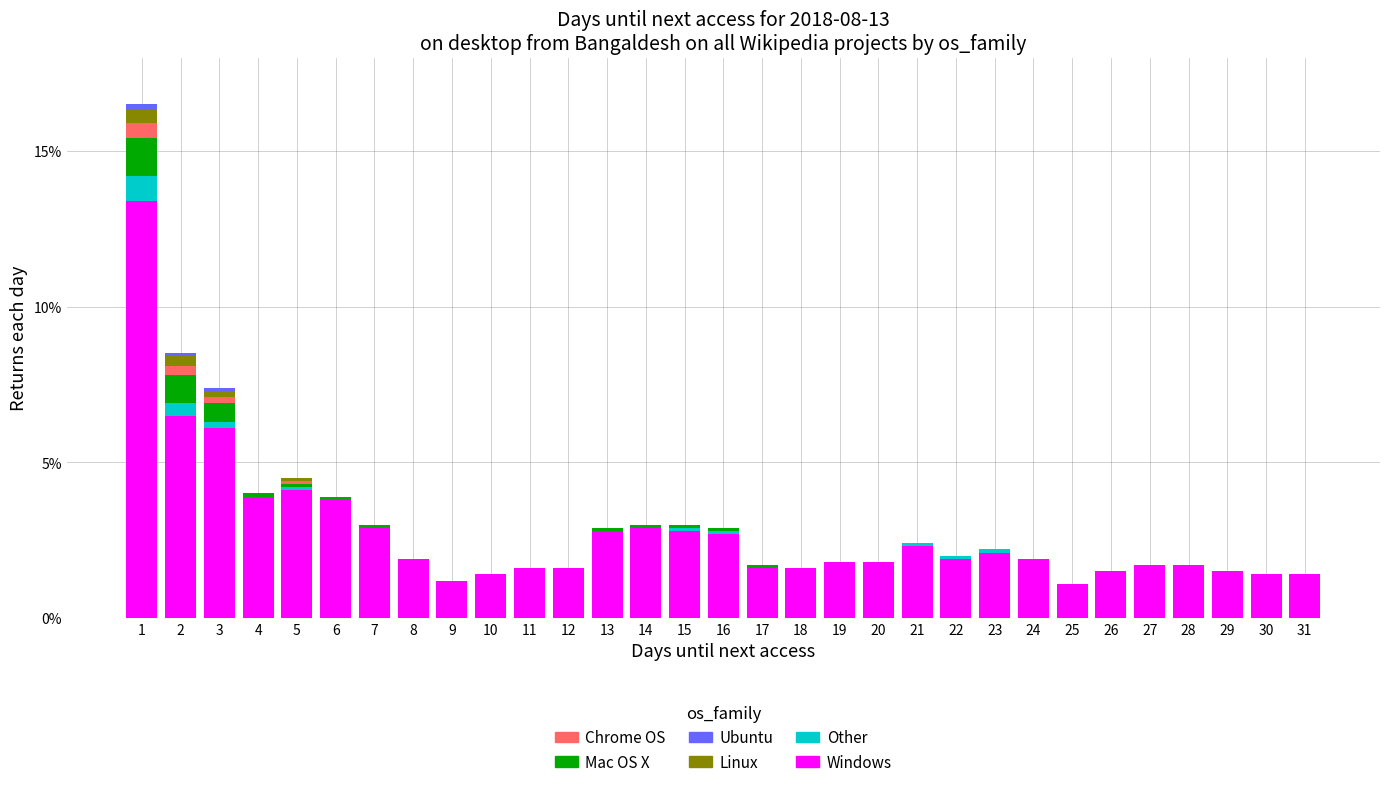

What is the sum of all Windows values?

84.9